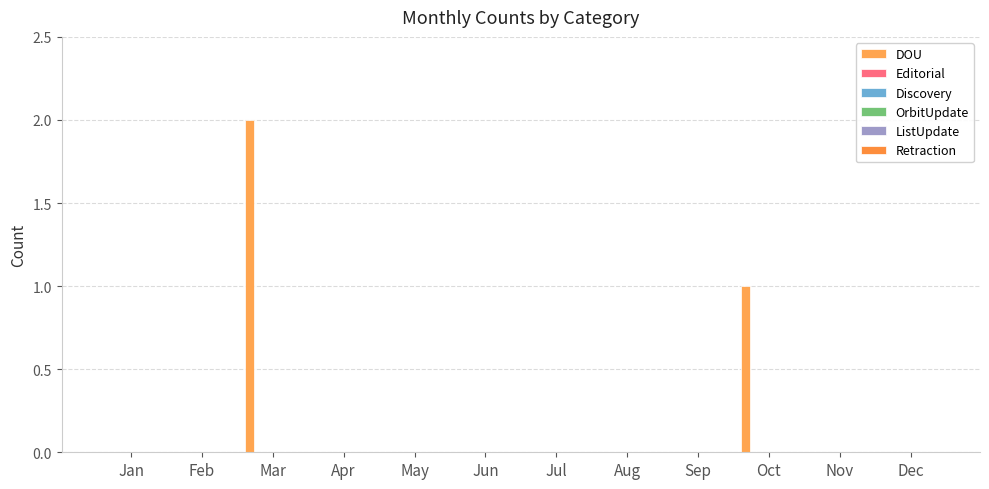

How many distinct data groups are displayed?

1